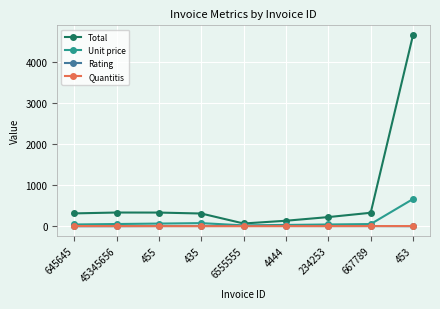

Which series has the largest range (max minus min)?

Total